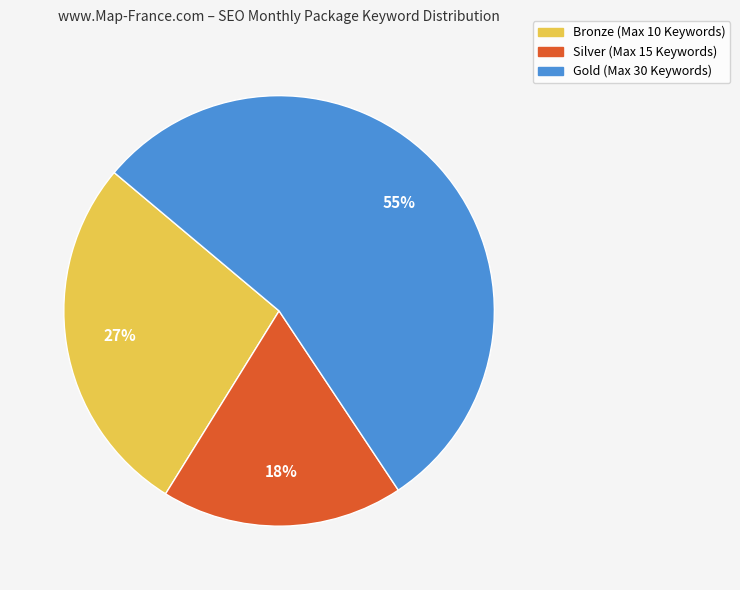

Combined, do Gold and Silver account for over 50%?

Yes